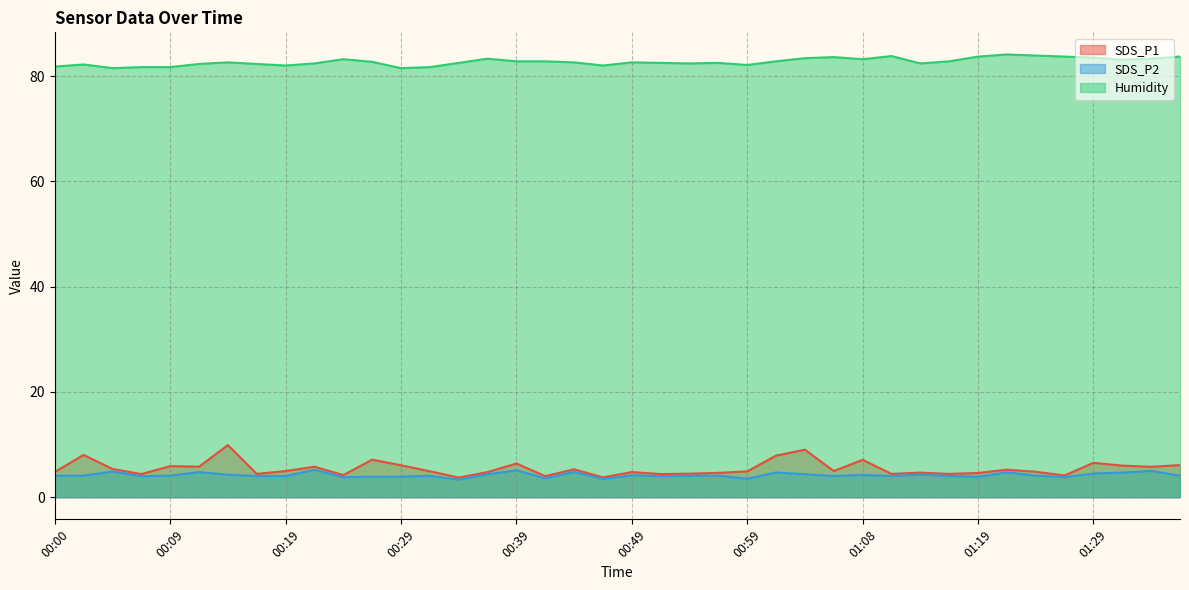

Reading right to left, what are all the values shown in this chart?

SDS_P1: 01:36=6.1	01:34=5.8	01:31=6.0	01:29=6.5	01:26=4.1	01:23=4.8	01:21=5.2	01:19=4.6	01:16=4.4	01:14=4.7	01:11=4.4	01:08=7.1	01:06=5.0	01:04=9.0	01:01=7.9	00:59=4.9	00:56=4.6	00:54=4.5	00:51=4.4	00:49=4.8	00:46=3.8	00:44=5.3	00:41=4.0	00:39=6.4	00:36=4.8	00:34=3.7	00:32=4.9	00:29=6.1	00:27=7.1	00:24=4.2	00:22=5.8	00:19=5.0	00:17=4.4	00:14=9.9	00:12=5.8	00:09=5.9	00:07=4.4	00:05=5.4	00:02=8.0	00:00=4.8
SDS_P2: 01:36=4.1	01:34=5.0	01:31=4.7	01:29=4.5	01:26=3.8	01:23=4.1	01:21=4.7	01:19=3.9	01:16=4.0	01:14=4.3	01:11=4.0	01:08=4.2	01:06=4.0	01:04=4.4	01:01=4.7	00:59=3.5	00:56=4.1	00:54=4.1	00:51=4.0	00:49=4.2	00:46=3.5	00:44=4.8	00:41=3.6	00:39=5.1	00:36=4.4	00:34=3.3	00:32=4.1	00:29=3.9	00:27=3.9	00:24=3.8	00:22=5.2	00:19=4.0	00:17=4.0	00:14=4.3	00:12=4.8	00:09=4.1	00:07=4.0	00:05=4.9	00:02=4.1	00:00=4.1
Humidity: 01:36=83.7	01:34=83.3	01:31=83.1	01:29=83.5	01:26=83.7	01:23=83.9	01:21=84.1	01:19=83.7	01:16=82.8	01:14=82.4	01:11=83.8	01:08=83.2	01:06=83.6	01:04=83.4	01:01=82.8	00:59=82.1	00:56=82.5	00:54=82.4	00:51=82.5	00:49=82.6	00:46=82.0	00:44=82.6	00:41=82.8	00:39=82.8	00:36=83.3	00:34=82.5	00:32=81.7	00:29=81.5	00:27=82.7	00:24=83.2	00:22=82.4	00:19=82.0	00:17=82.3	00:14=82.6	00:12=82.3	00:09=81.7	00:07=81.7	00:05=81.5	00:02=82.2	00:00=81.8